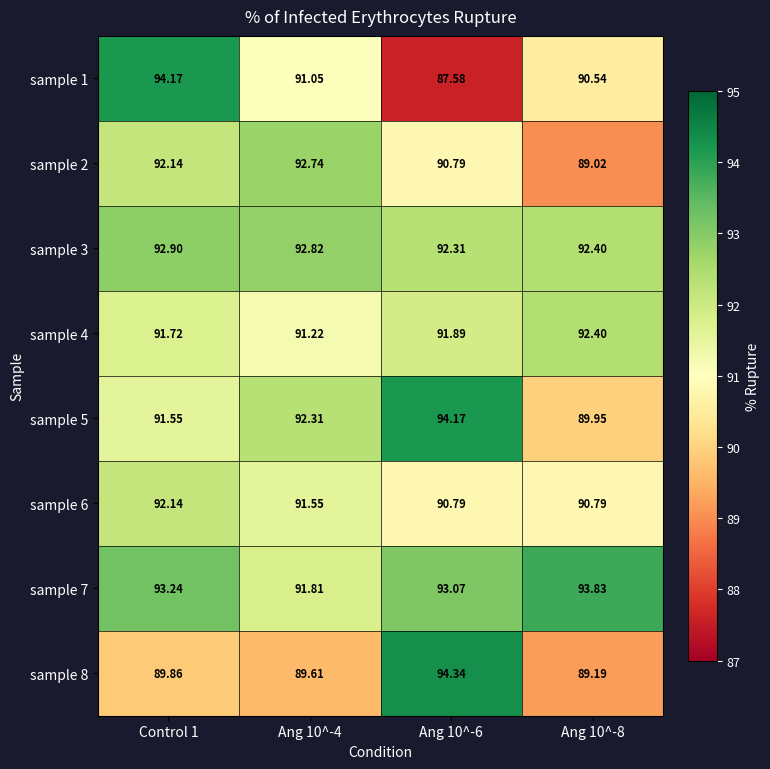

Is the value of sample 2 at Ang 10^-4 greater than the value of sample 1 at Control 1?

No